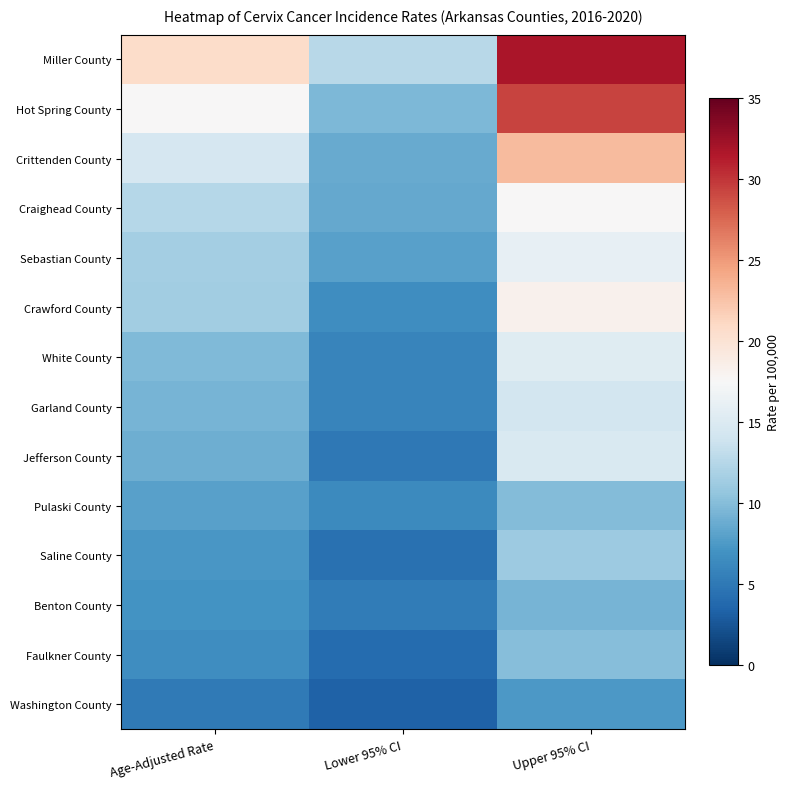

At which category is the sum across all series the highest?

Upper 95% CI